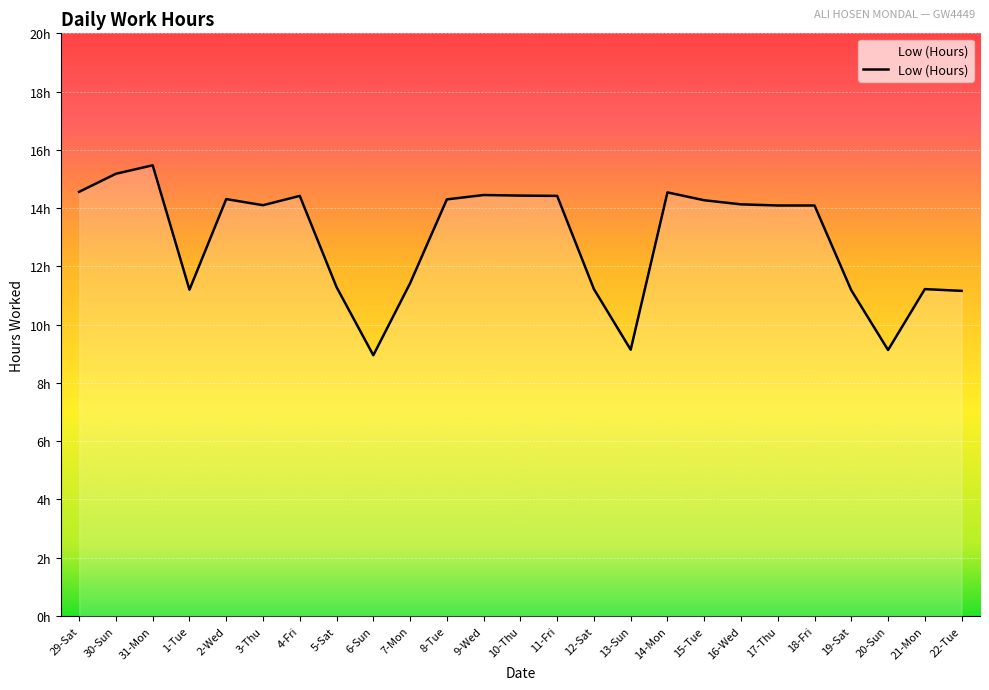

Where is the first local minimum?

1-Tue